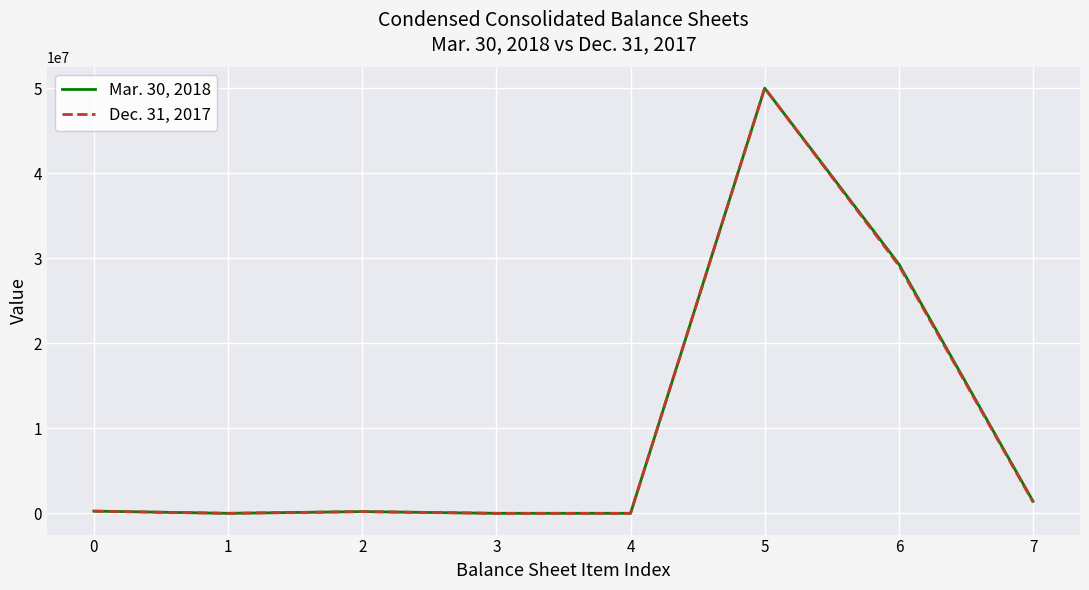

Between 5 and 7, which series saw the biggest shift?

Dec. 31, 2017